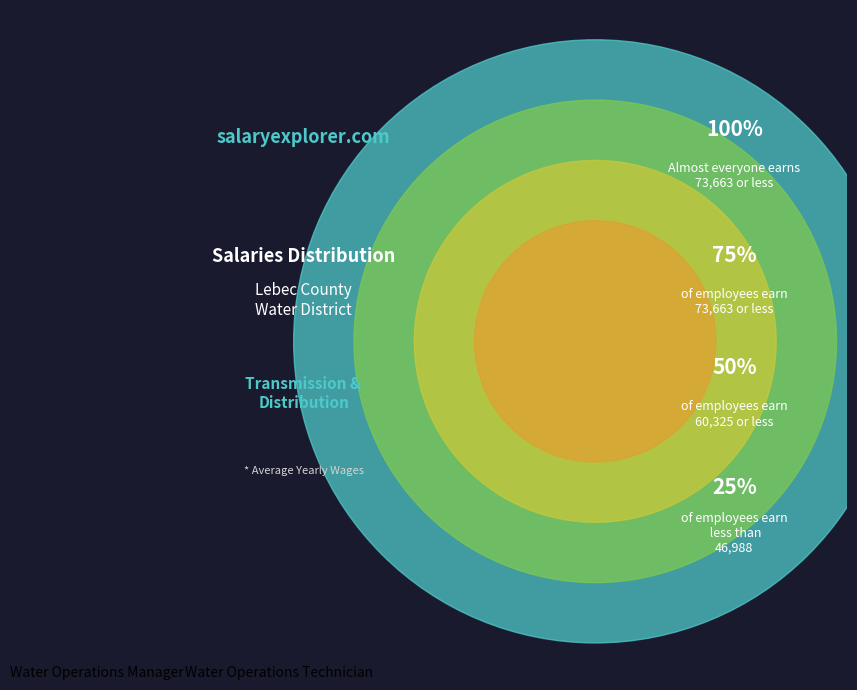

What is the ratio of the value at Water Operations Technician to the value at Water Operations Manager?

0.6